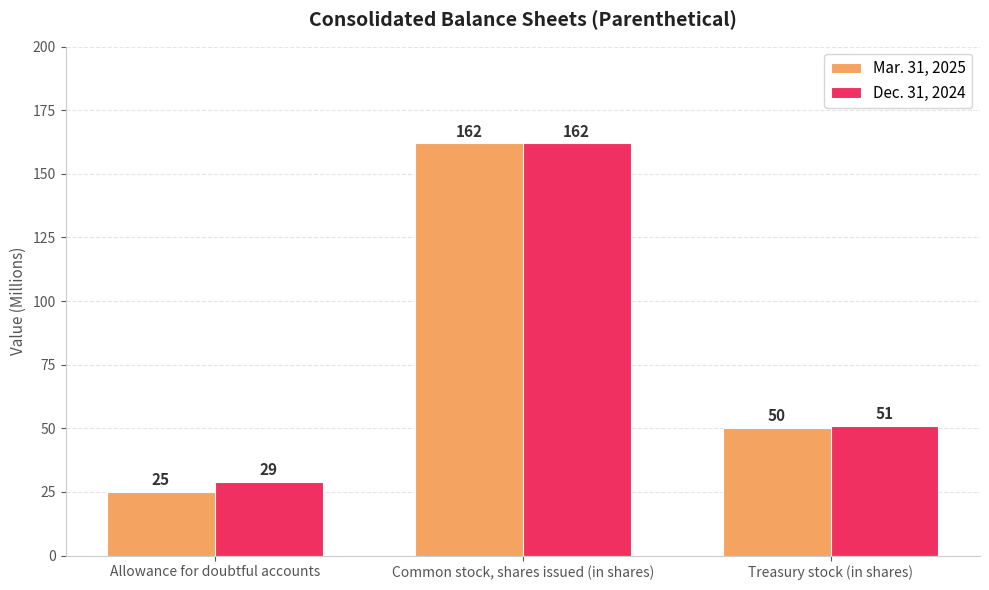

True or false: Dec. 31, 2024 has a value of 29 at Allowance for doubtful accounts.

True